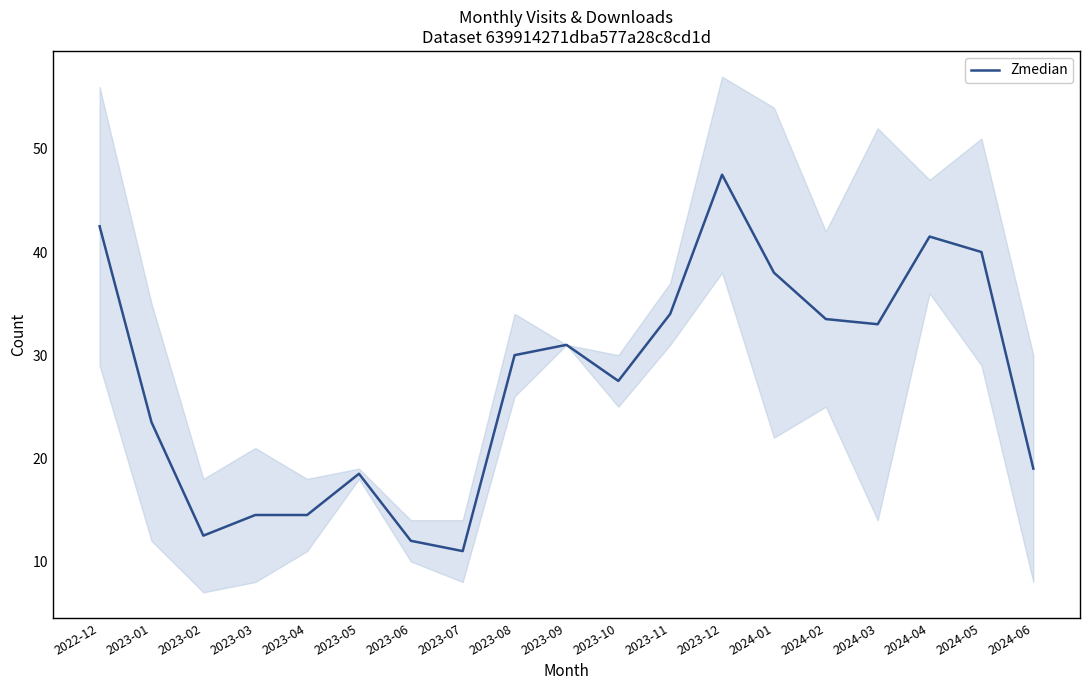

At which category does the data reach its first local valley?

2023-02